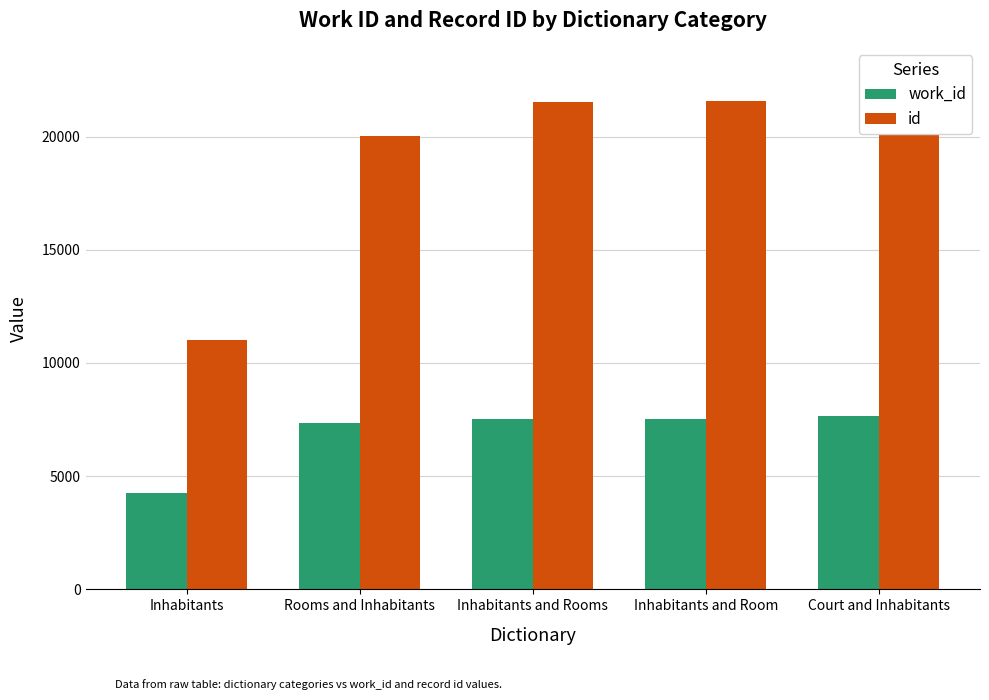

Is it true that work_id equals 7677 at Court and Inhabitants?

True